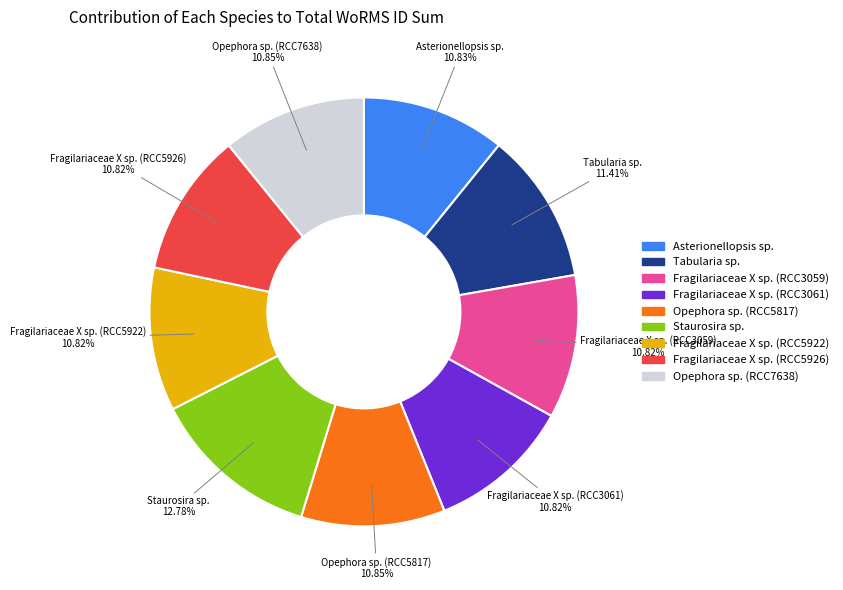

Which category has the biggest portion of the pie?

Staurosira sp.